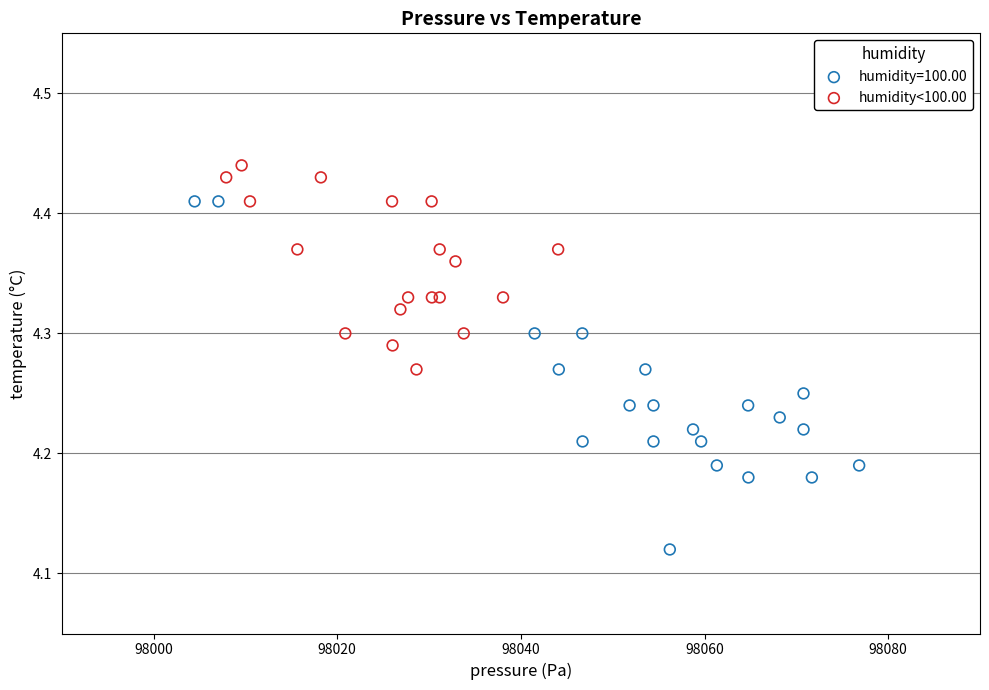

Which series reaches the minimum Y coordinate?

humidity=100.00